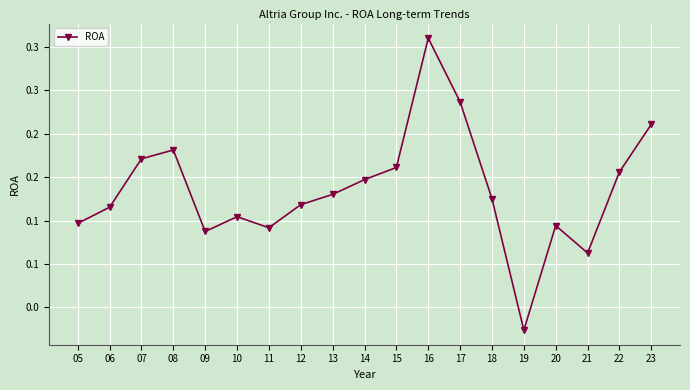

Does the chart have visible grid lines?

Yes